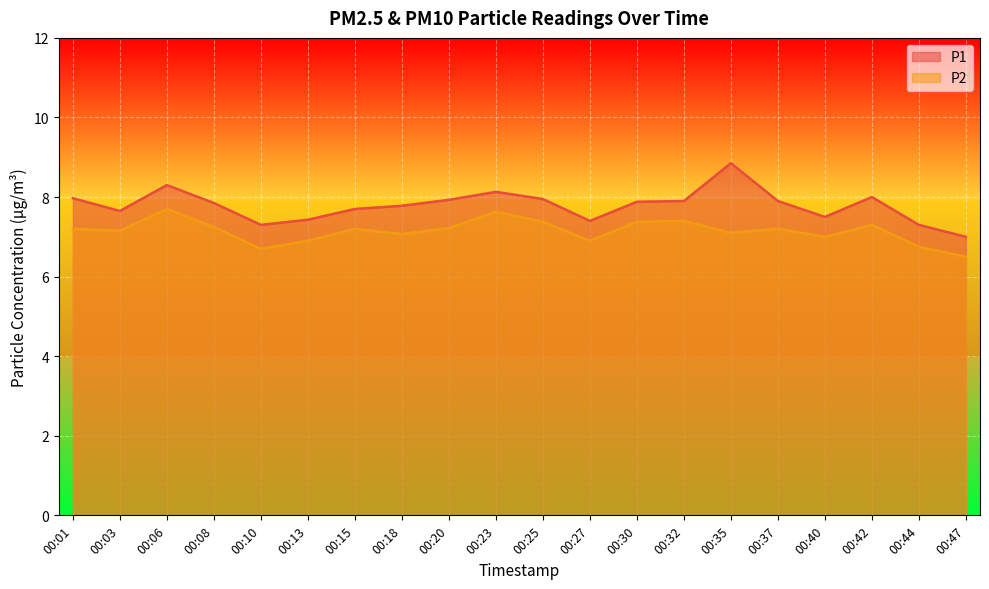

True or false: P2 and P1 cross at least once.

False